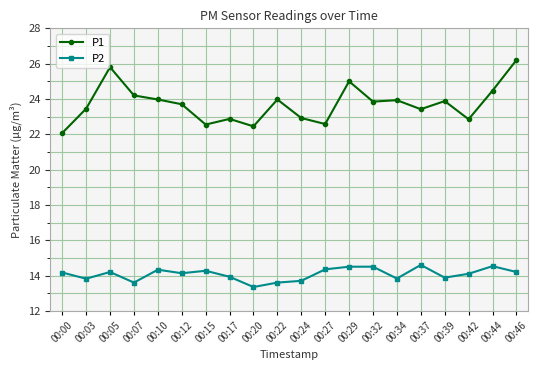

The value of P1 at 00:27 is 38.2. True or false?

False